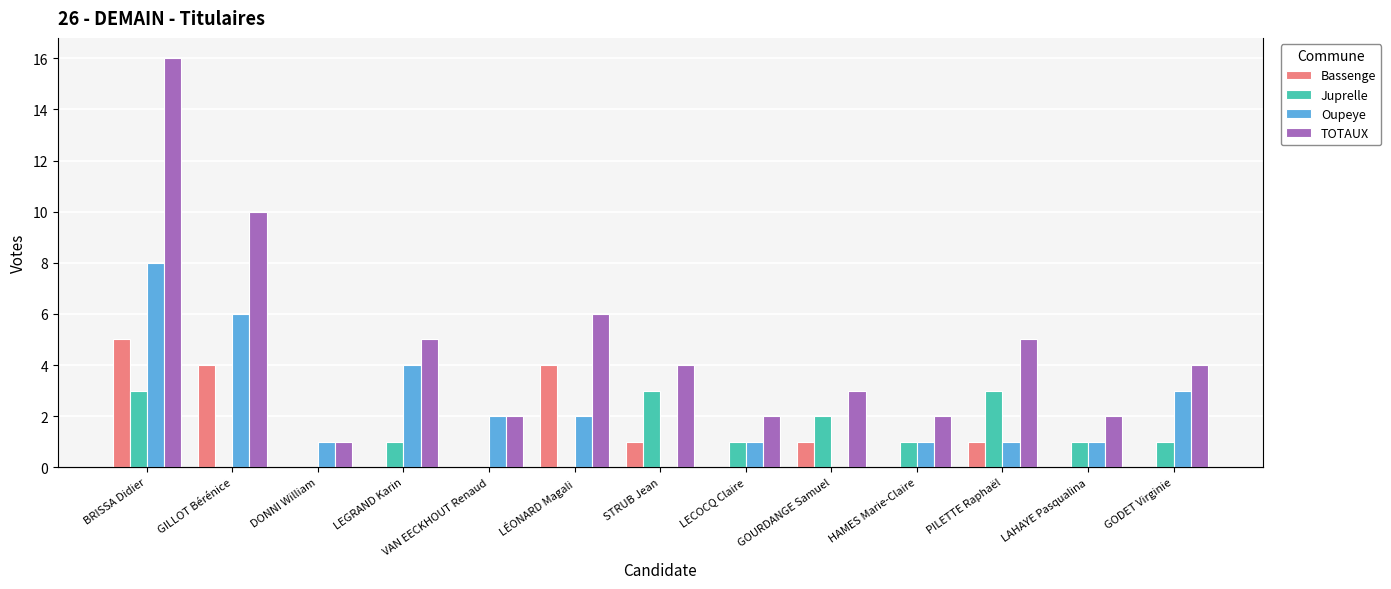

At which label does TOTAUX reach its peak?

BRISSA Didier